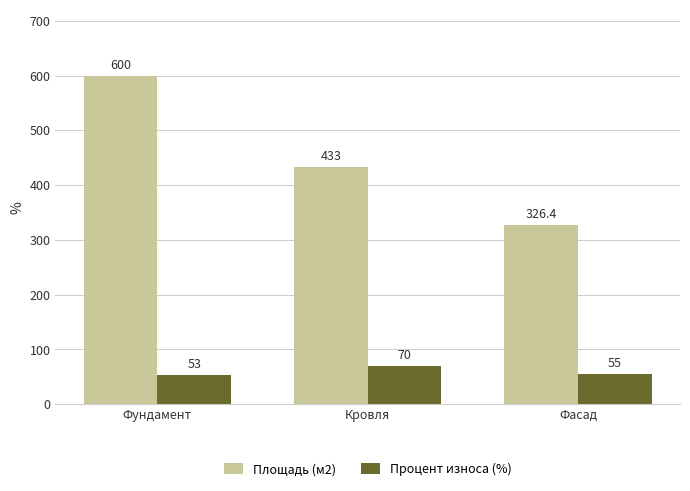

True or false: Площадь (м2) has a value of 433.0 at Кровля.

True